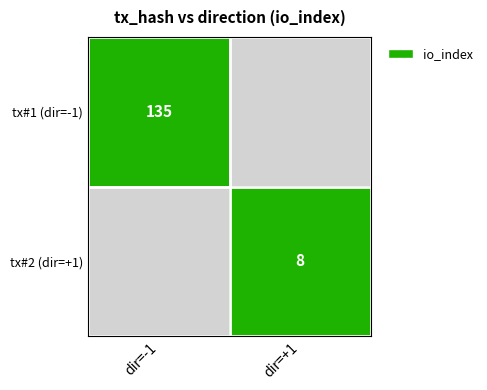

What is the maximum value shown in the chart?

135